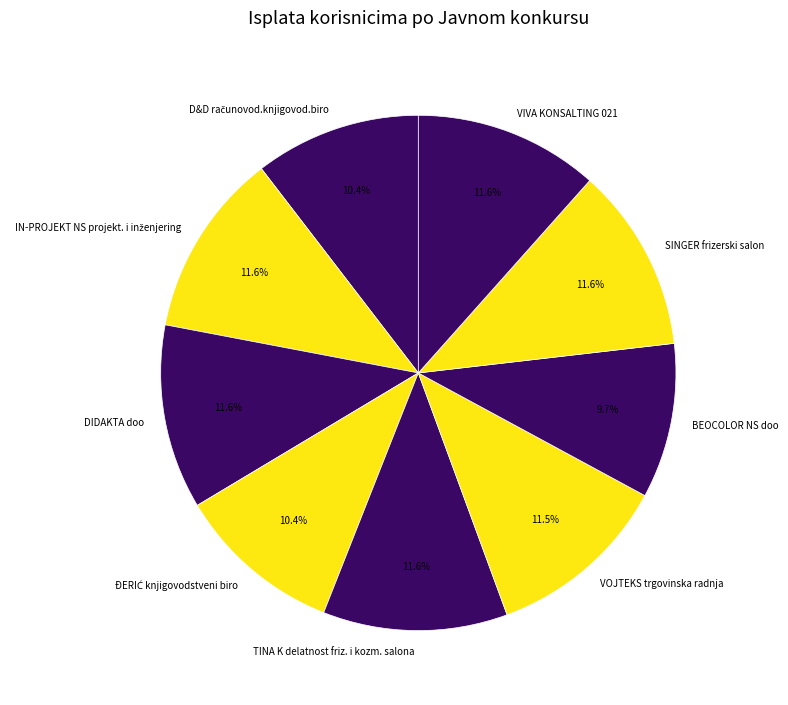

Which category has the smallest portion of the pie?

BEOCOLOR NS doo